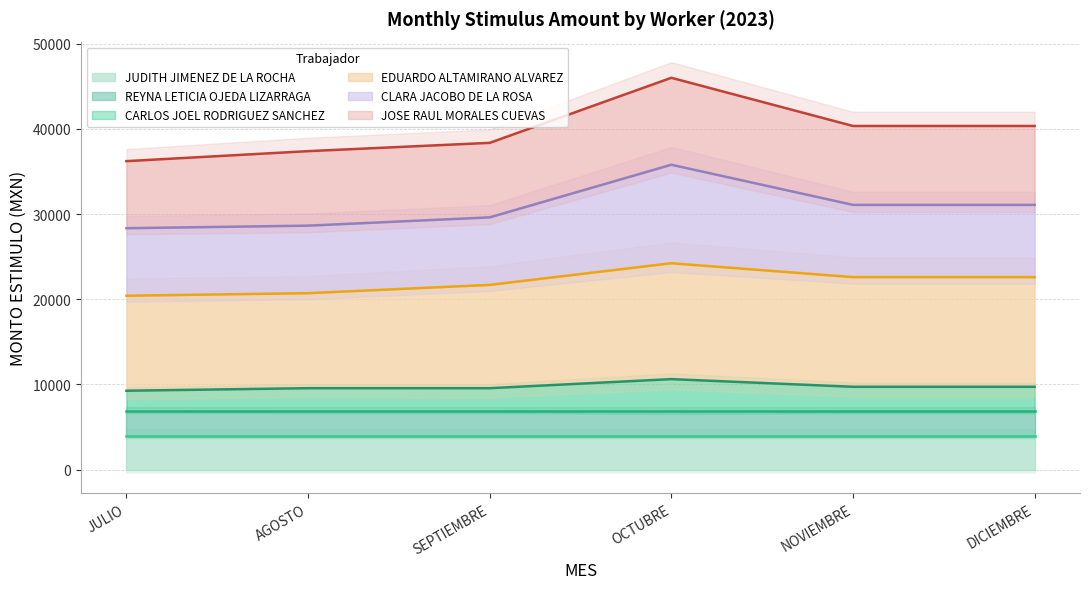

The JUDITH JIMENEZ DE LA ROCHA series shows 2056.9 at NOVIEMBRE. True or false?

False